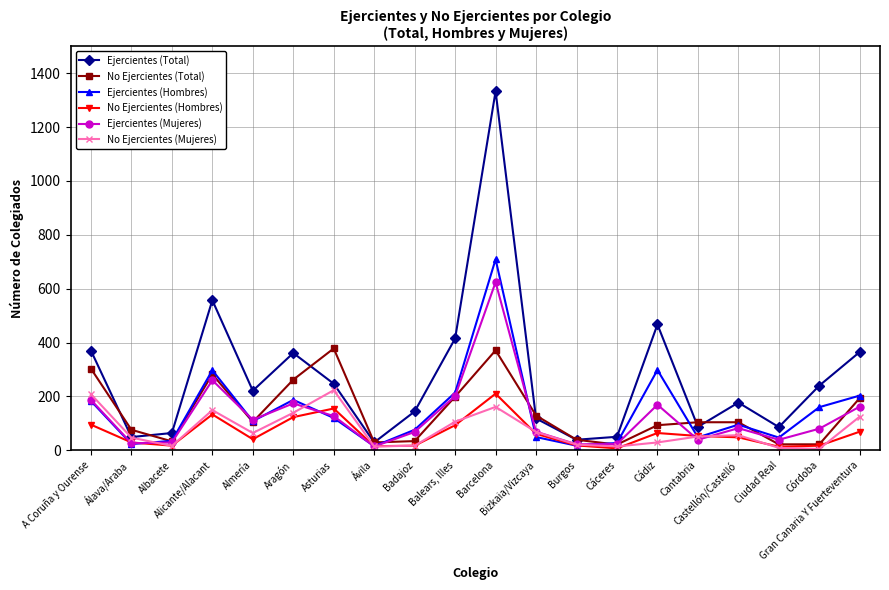

True or false: Ejercientes (Total) and Ejercientes (Mujeres) intersect in this chart.

False